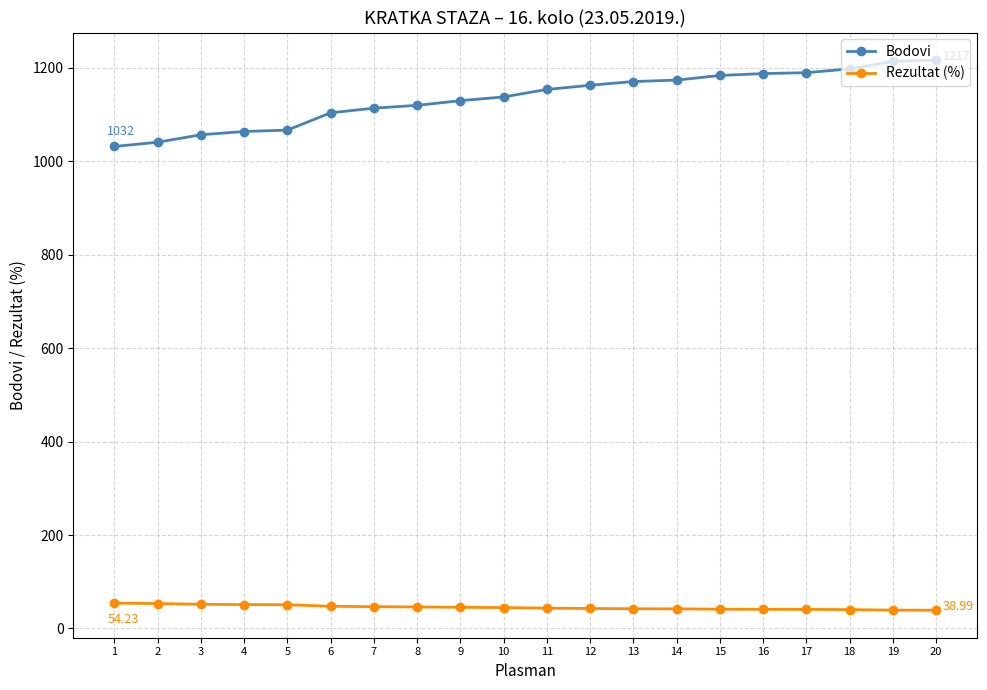

What is the sum of the Bodovi values at 13 and 7?

2285.0